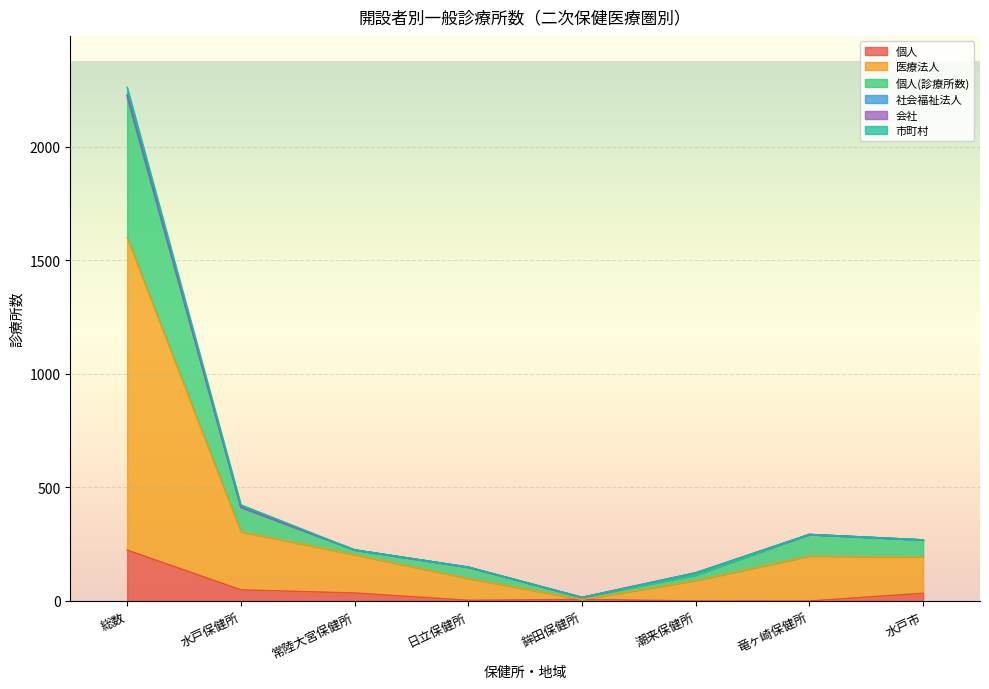

At which category is the sum across all series the highest?

総数